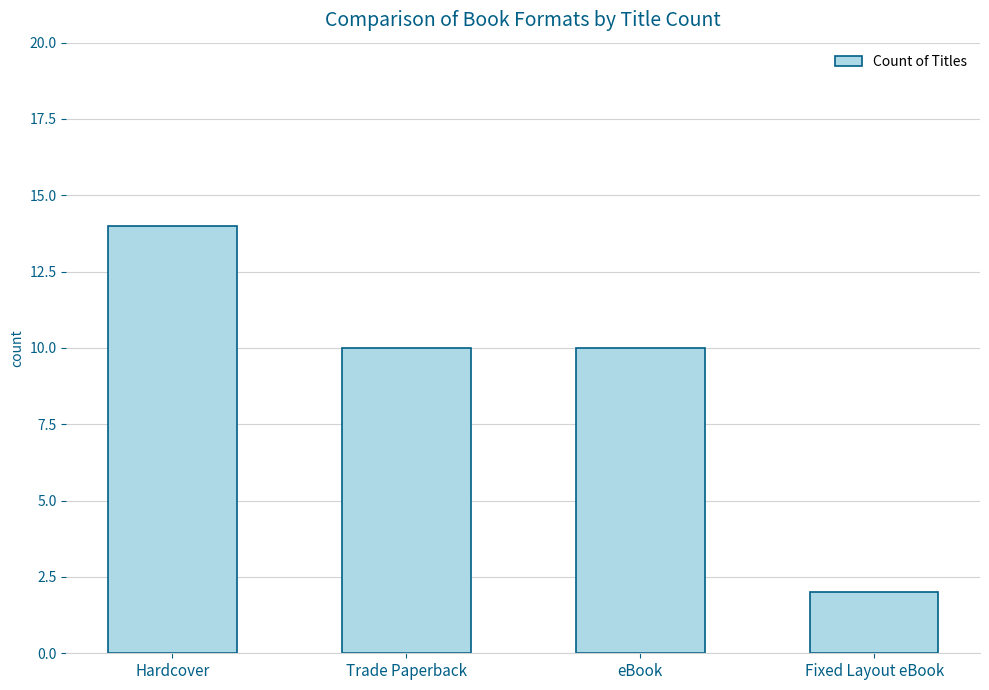

Count the number of categories in the chart.

4